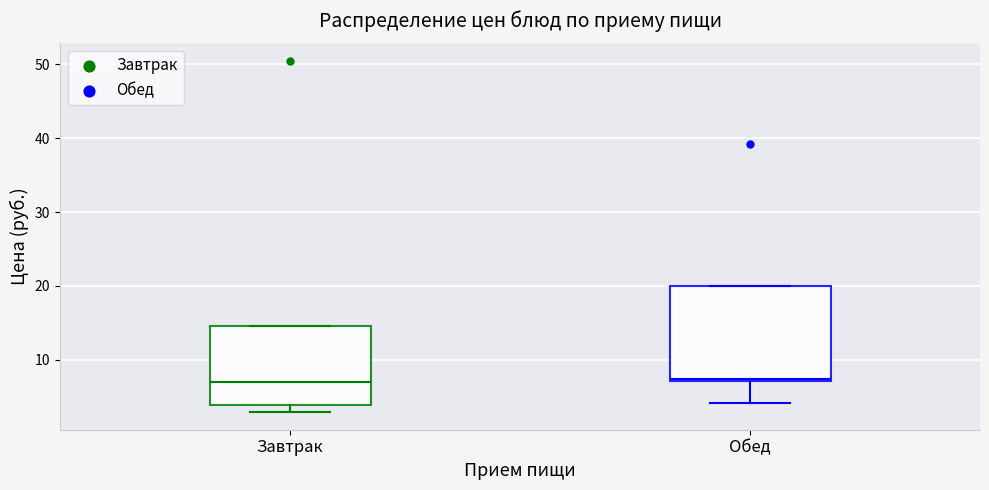

Reading left to right, read every box against the y-axis: the position of its median line, the range the box covers, and the ends of its whiskers. The values are not printed on the chart, so give them approximately, as read against the axis.

Завтрак: median 7, box 4 to 15, whiskers 3 to 15
Обед: median 7, box 7 to 20, whiskers 4 to 20